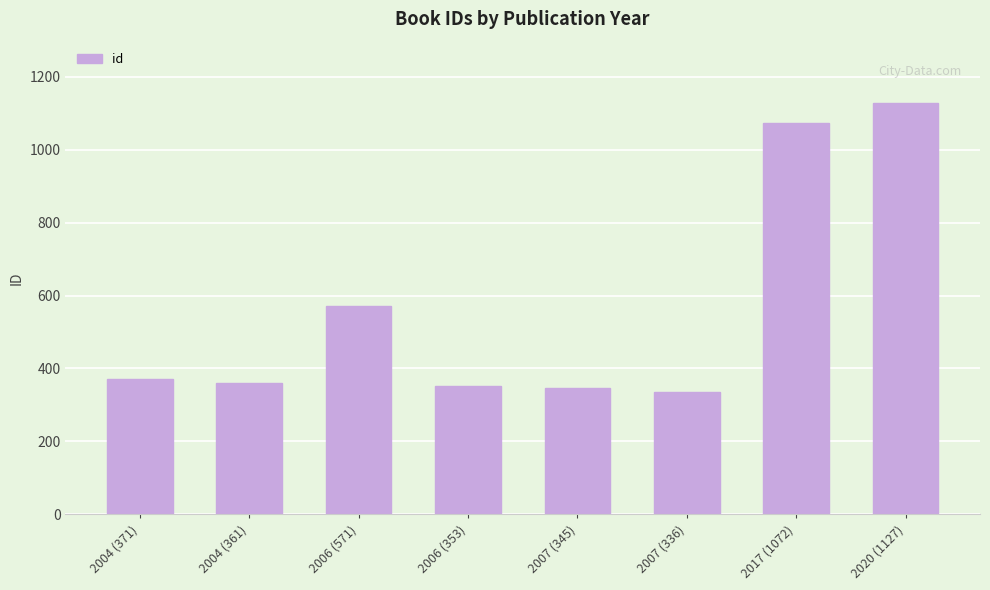

What is the sum of all values?

4536